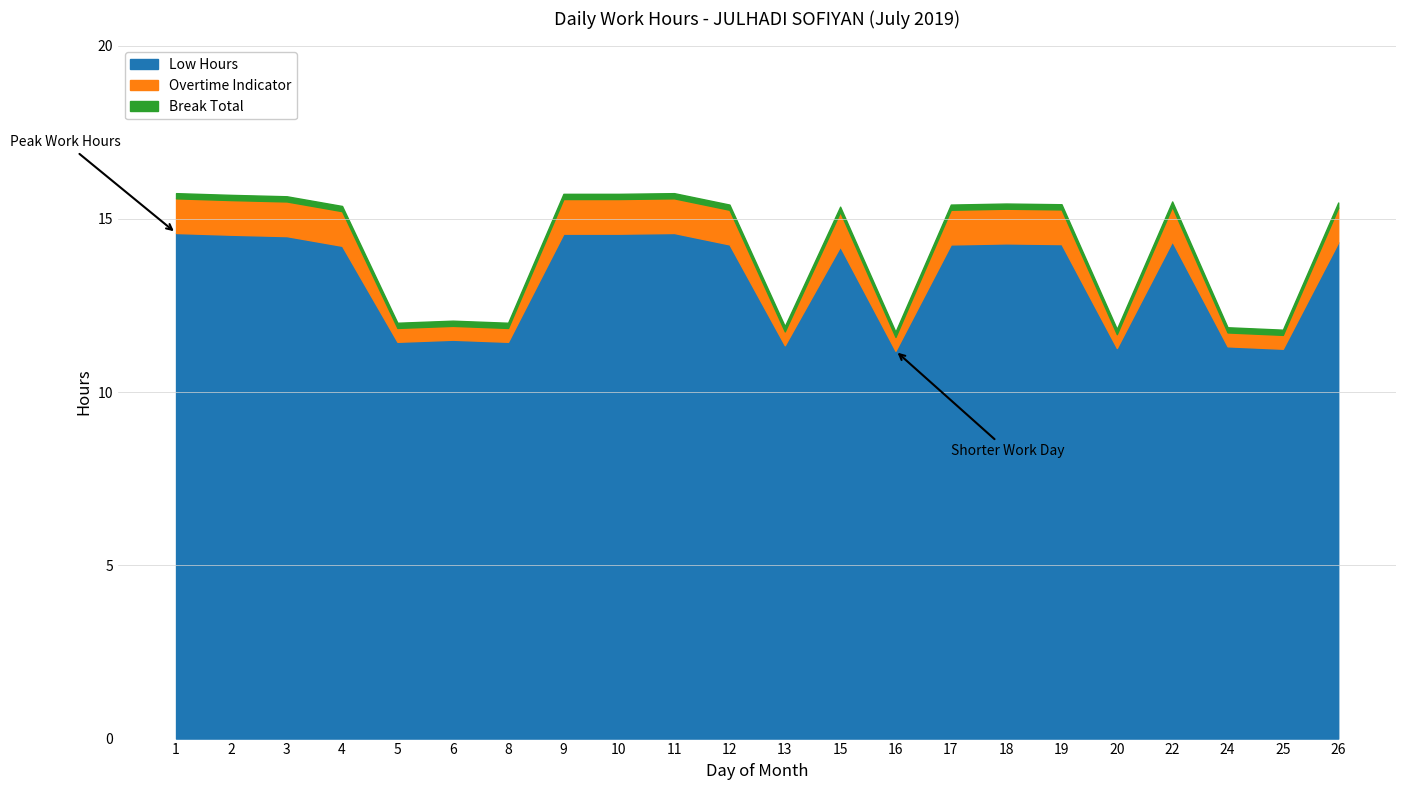

How many lines are shown in the chart?

3